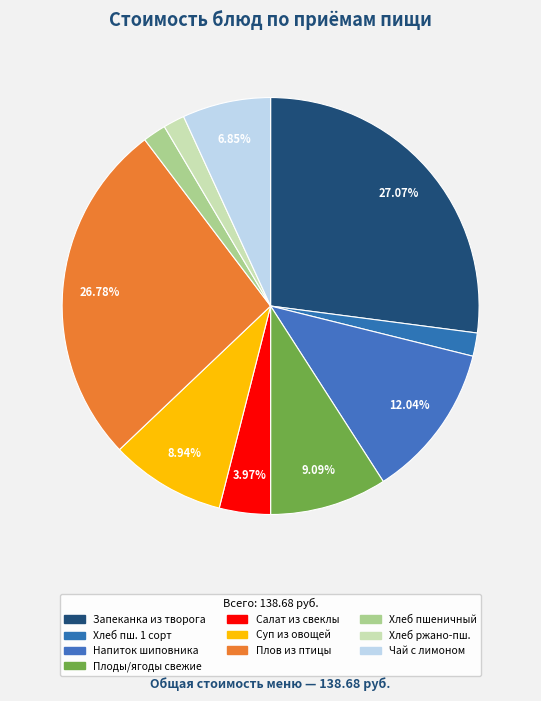

The Запеканка из творога slice represents 39% of the pie. True or false?

False